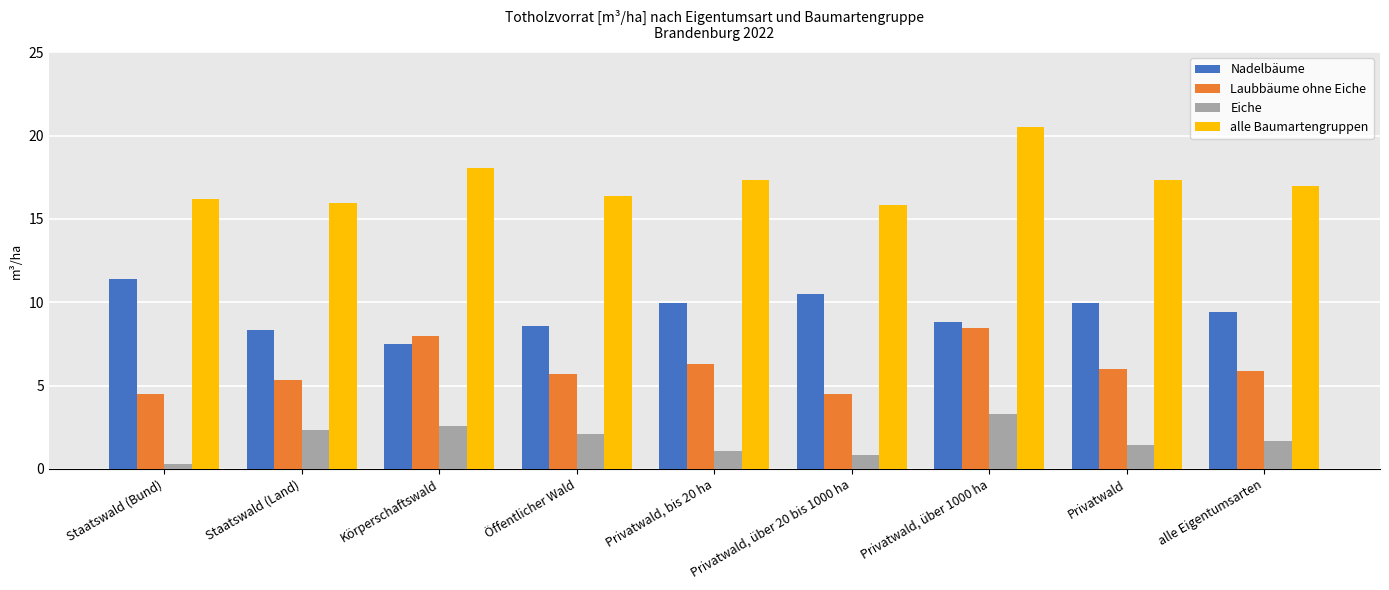

The value of Laubbäume ohne Eiche at Staatswald (Land) is 2.5. True or false?

False